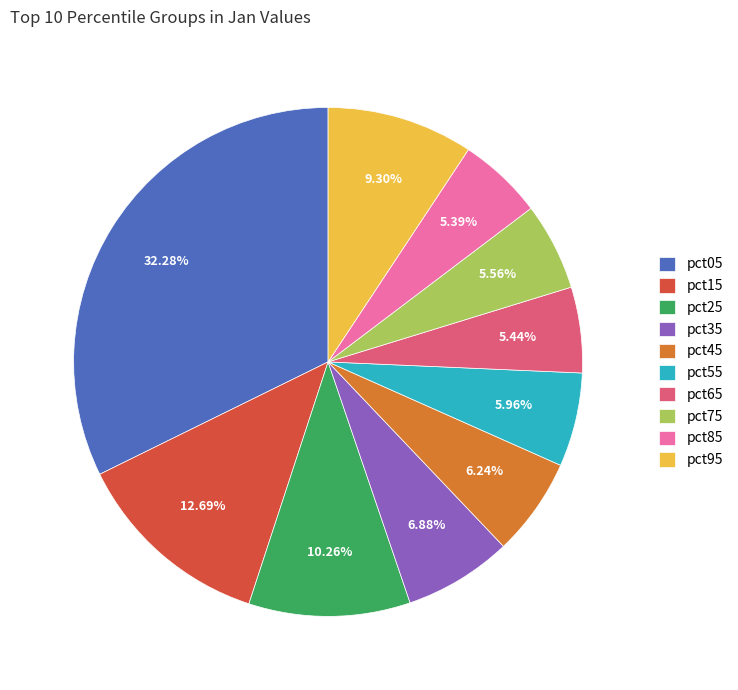

Is it true that pct65 is 14% of the pie?

False